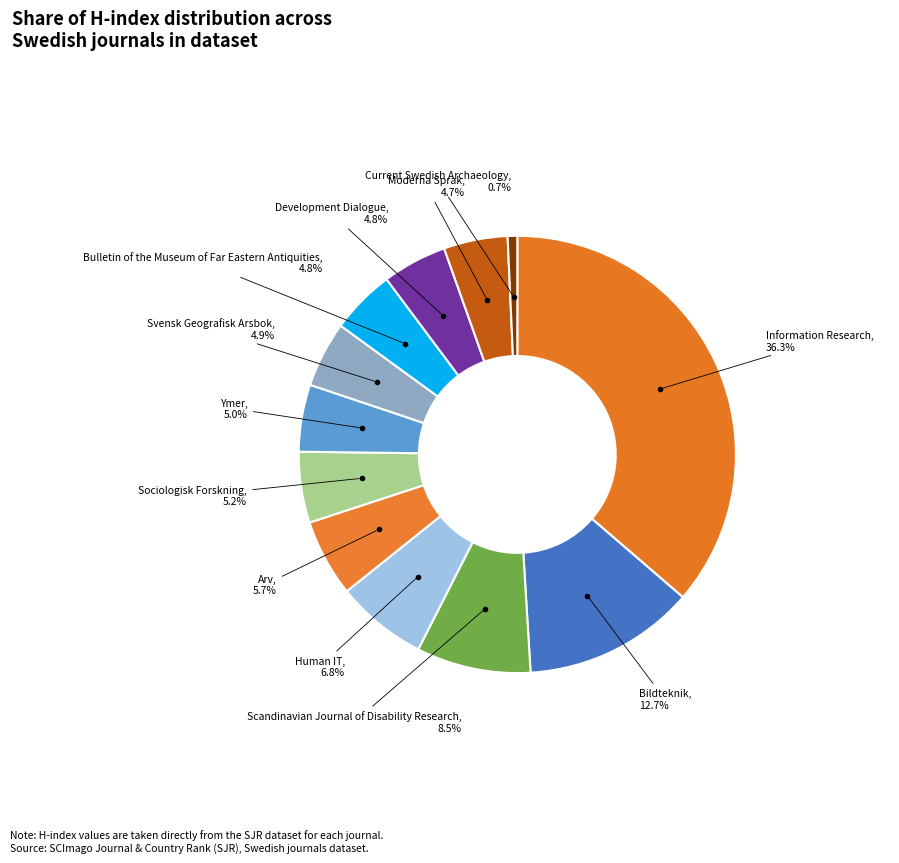

To the nearest percent, what percentage of the pie is Human IT?

7%